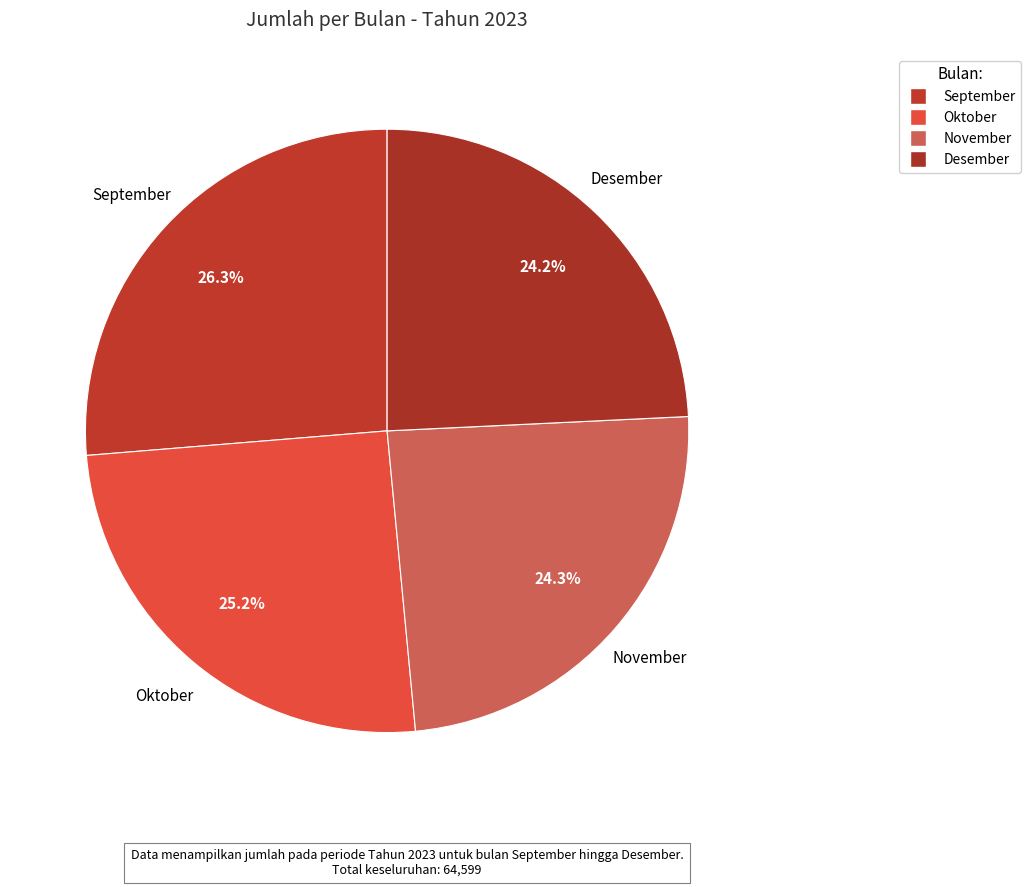

How many segments does this pie chart have?

4